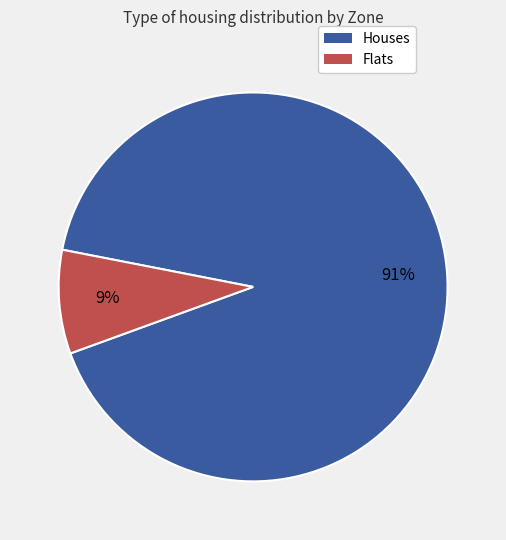

How many slices are in this pie chart?

2